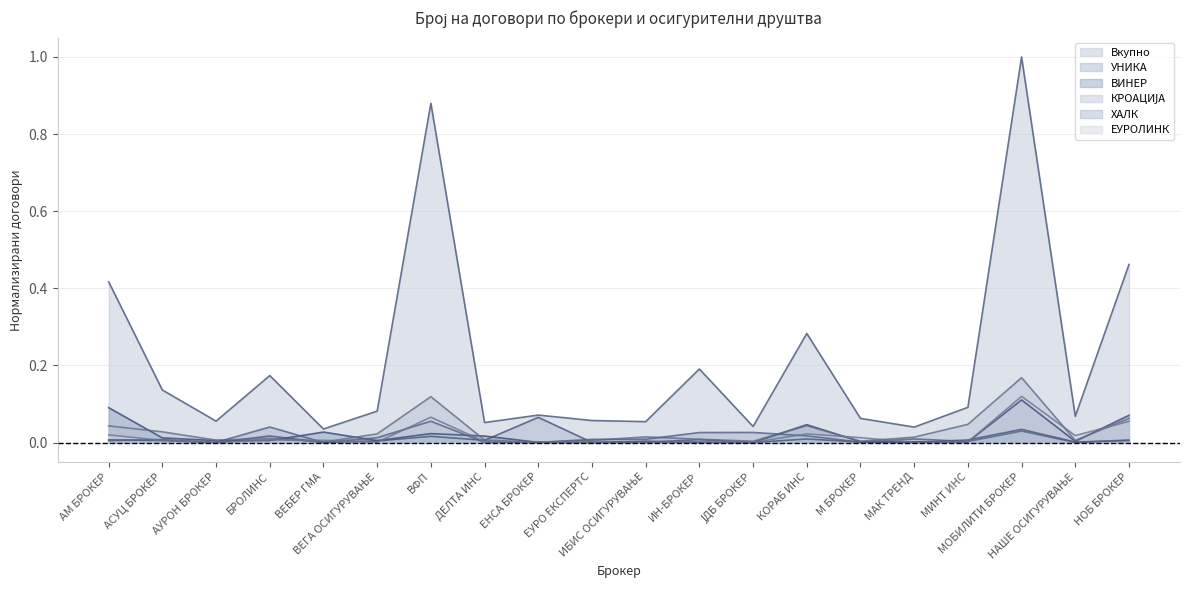

Which series has the largest range (max minus min)?

Вкупно